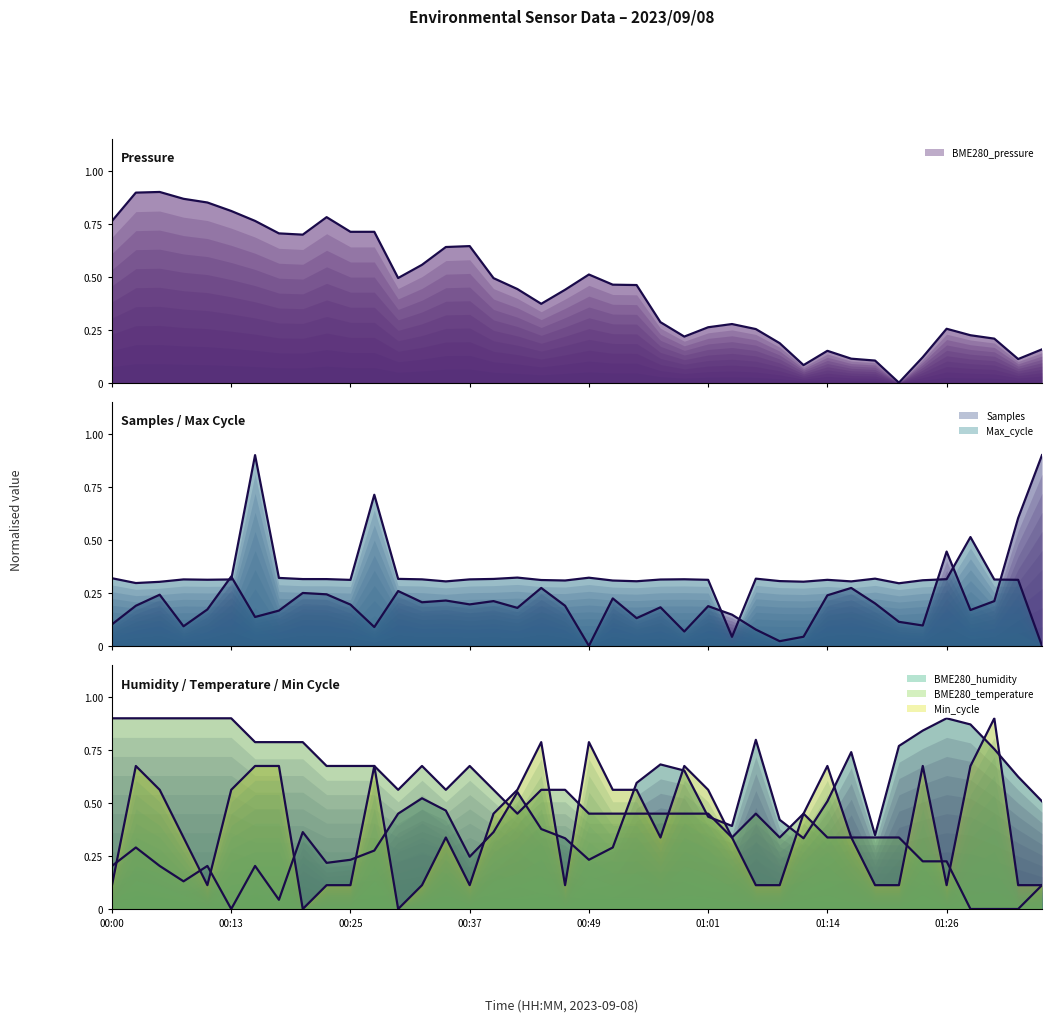

What is the label of the 22nd point from the left?

00:52